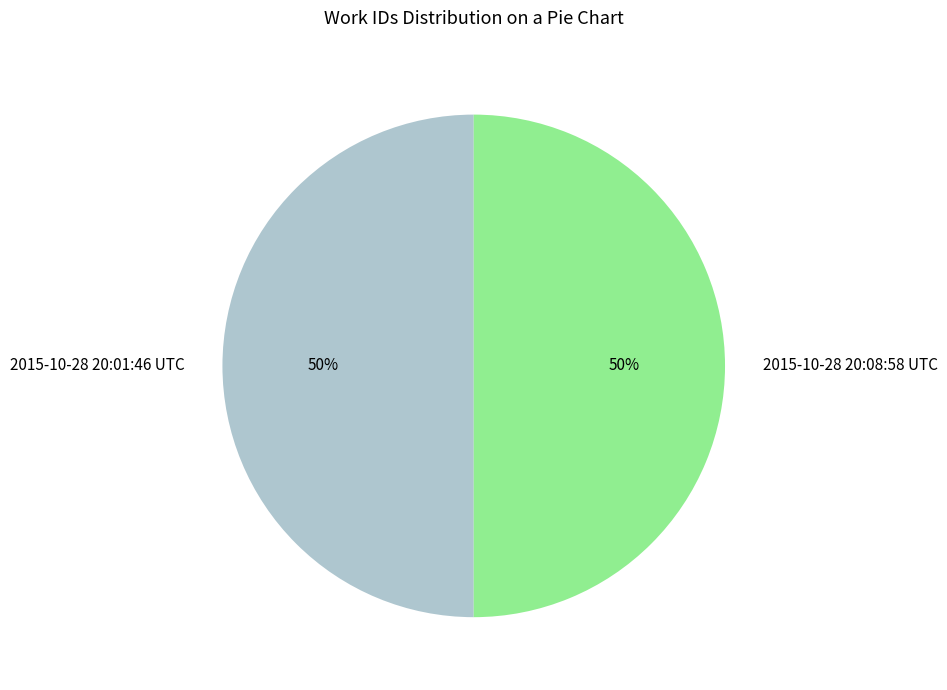

Approximately how many times larger is the value at 2015-10-28 20:08:58 UTC compared to 2015-10-28 20:01:46 UTC?

1.0